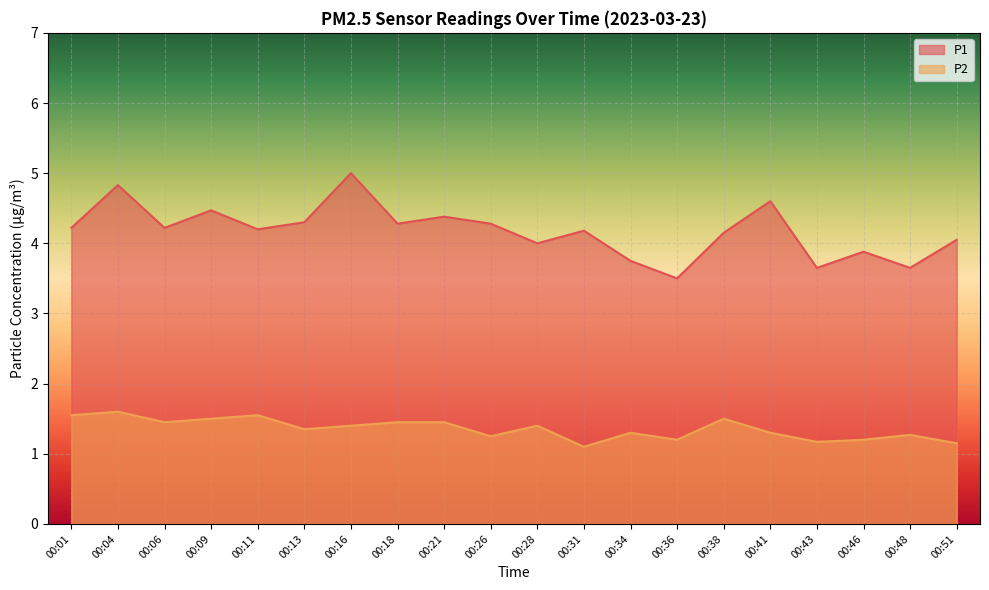

What is the value of the P2 point at the 10th from the left?

1.2